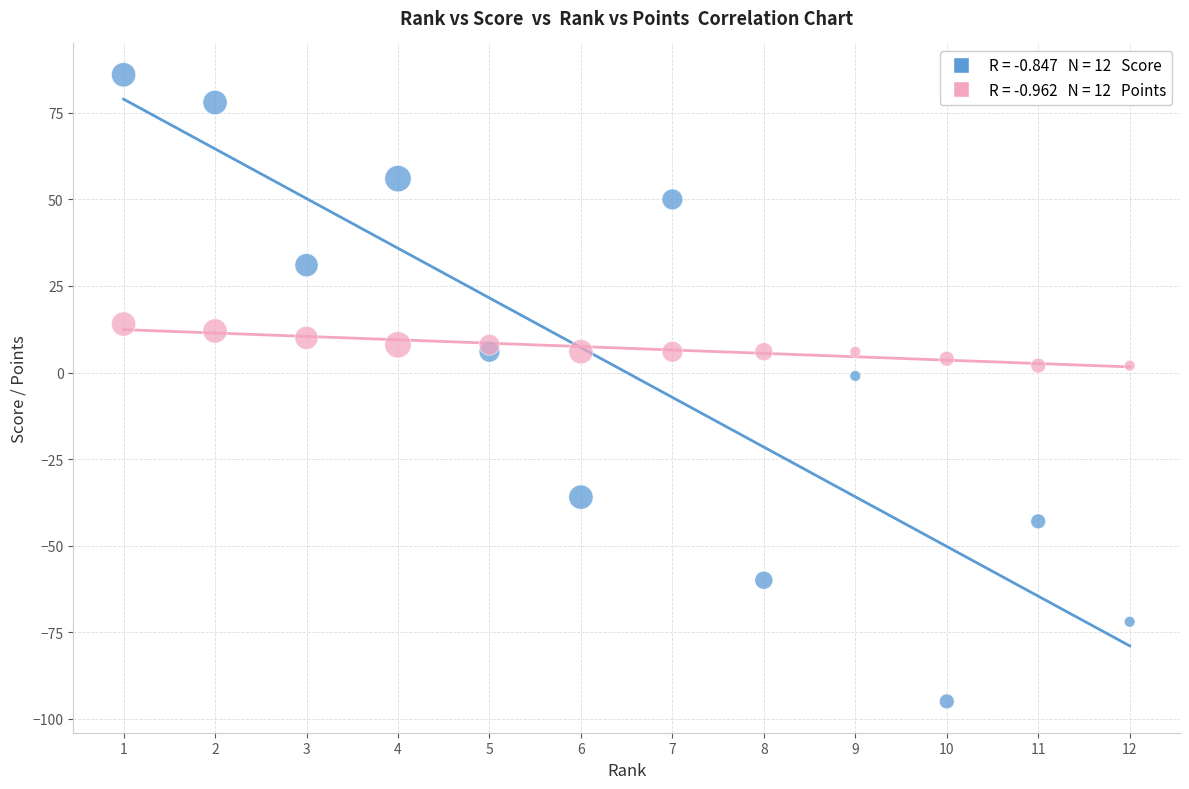

Across all data points, what is the range of X values (max minus min)?

11